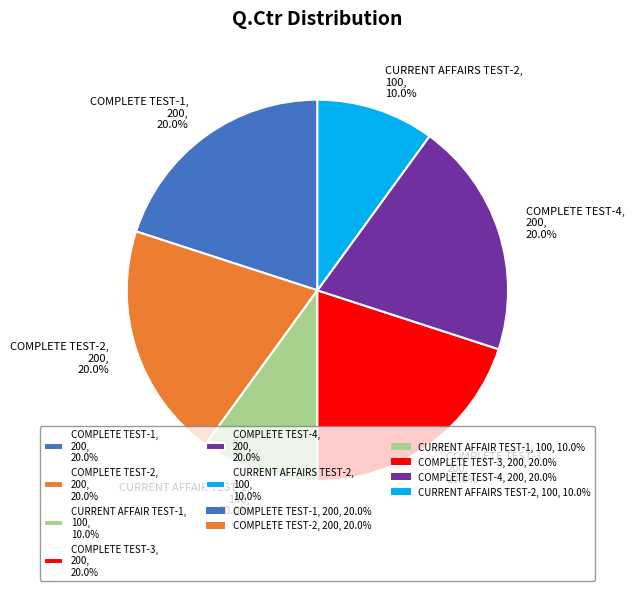

The CURRENT AFFAIRS TEST-2 slice represents 10% of the pie. True or false?

True